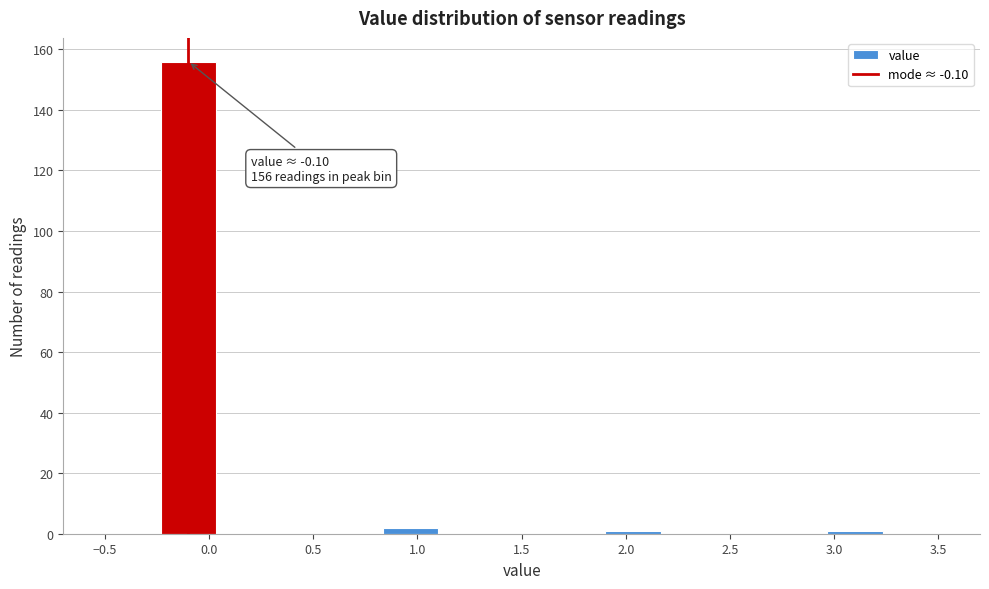

Over which range of the x-axis is the bar tallest?

-0.25 to 0.05